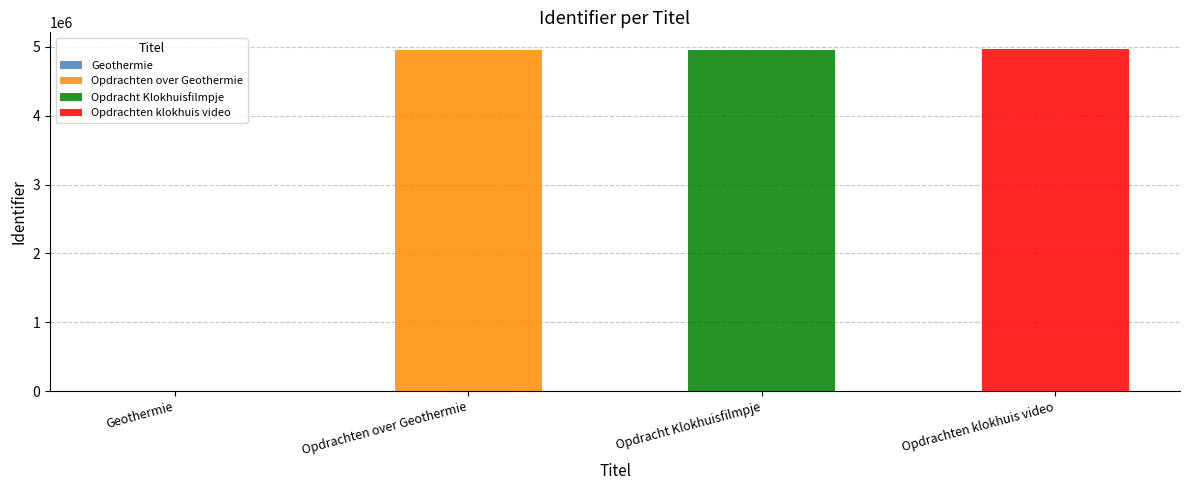

Which category has the highest value across all series?

Opdrachten klokhuis video